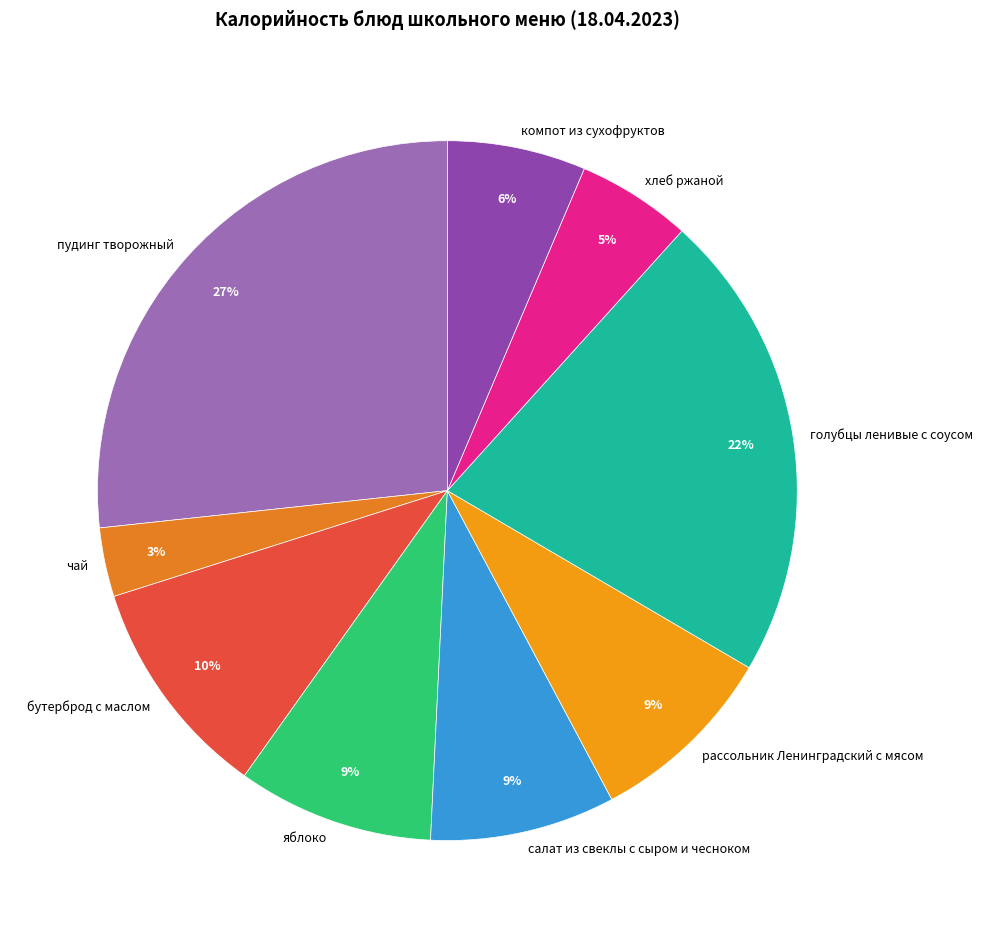

Is голубцы ленивые с соусом the majority of the pie?

No